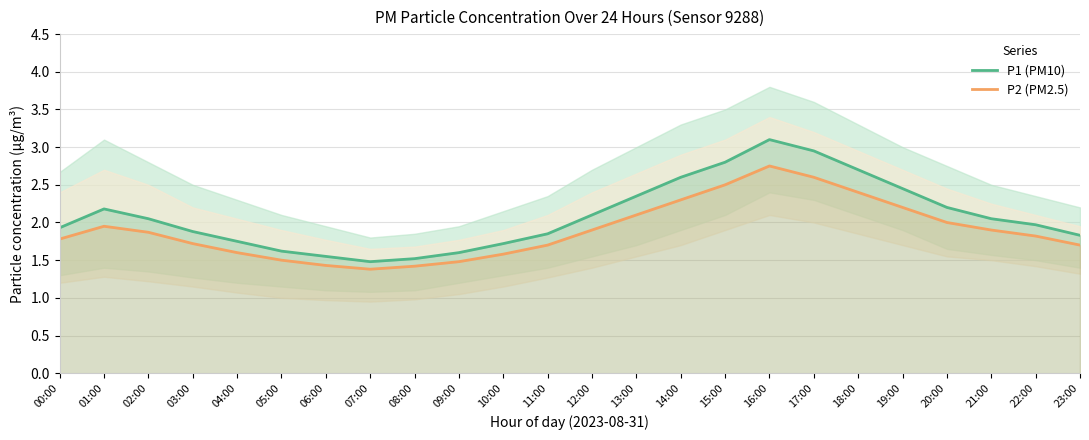

Between 10:00 and 21:00, which is larger?

21:00